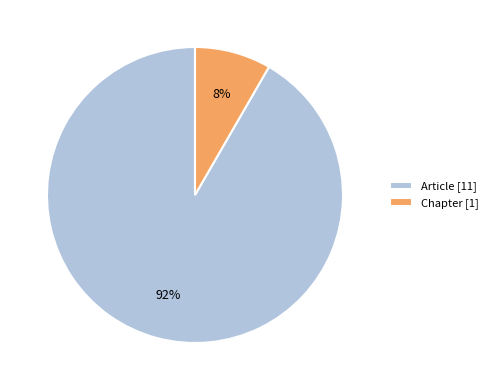

Which slice represents more than half of the pie?

Article